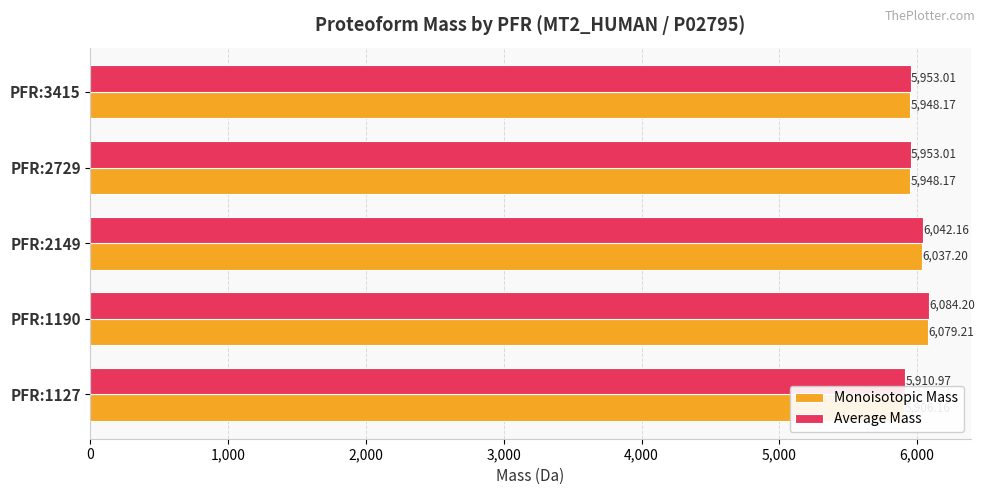

What is the sum of all Monoisotopic Mass values?

29918.9